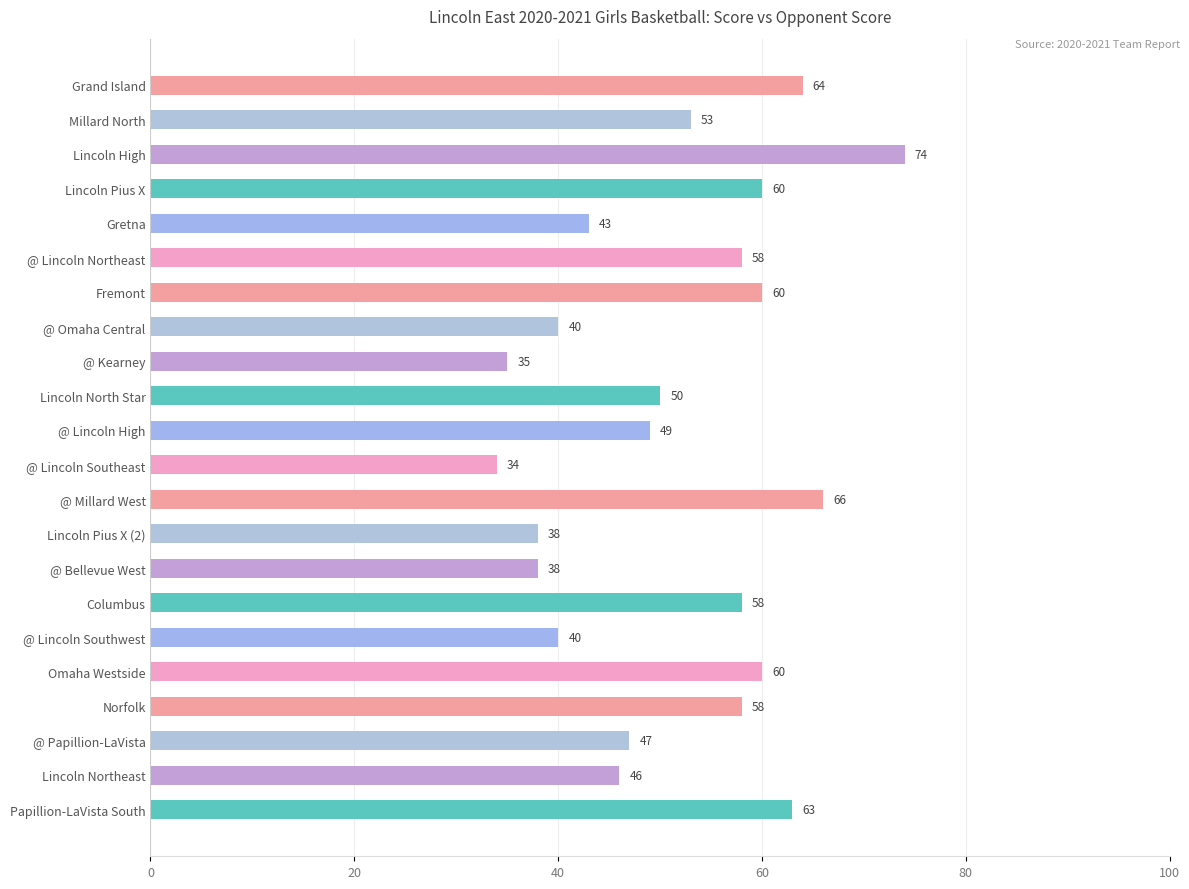

What is the label of the 21st bar from the top?

Lincoln Northeast